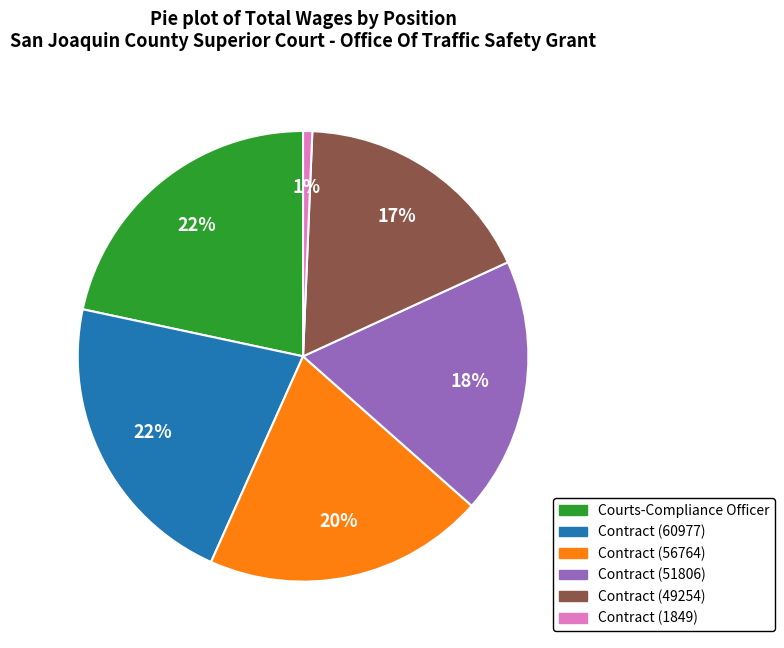

How many slices are in this pie chart?

6